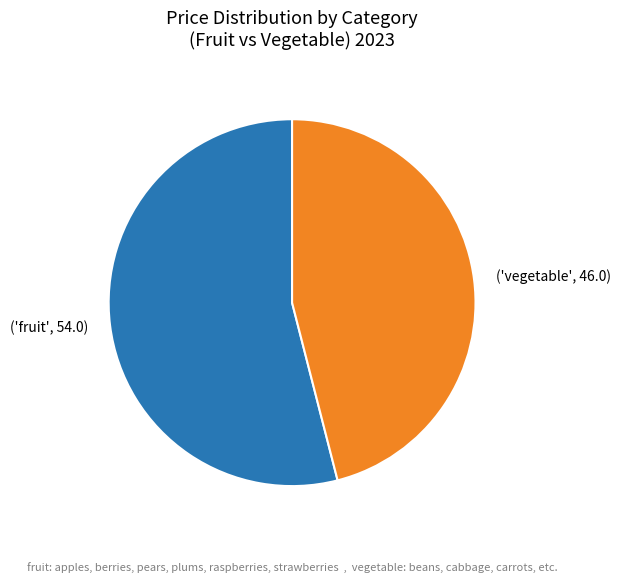

What is the smallest slice in the pie chart?

('vegetable', 46.0)